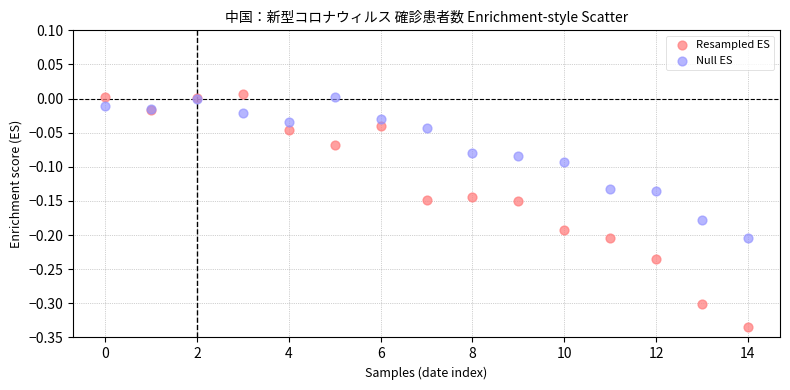

Which series has the largest Y range (max minus min)?

Resampled ES